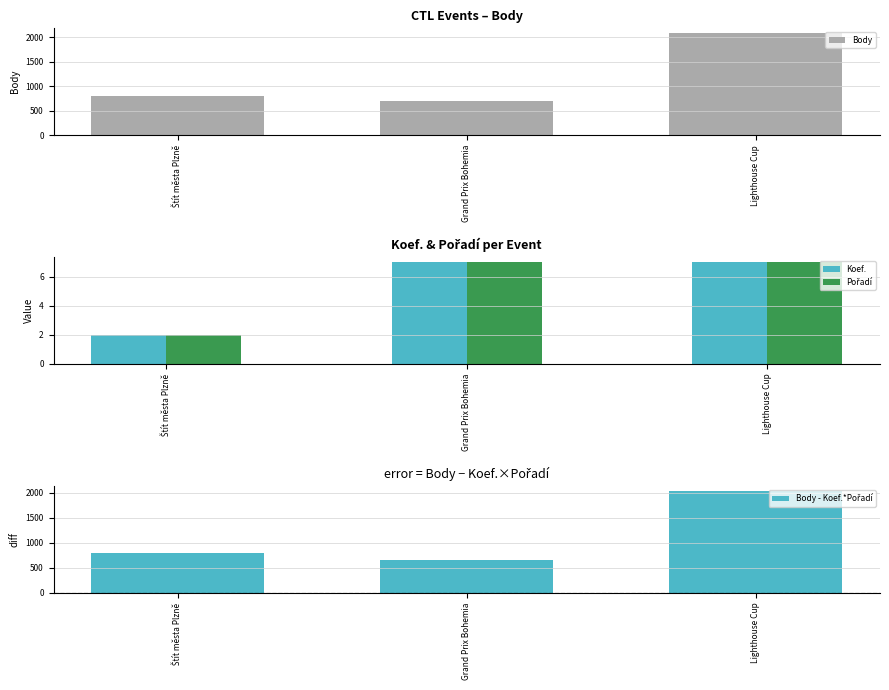

What is the total value across all series at Grand Prix Bohemia?

1379